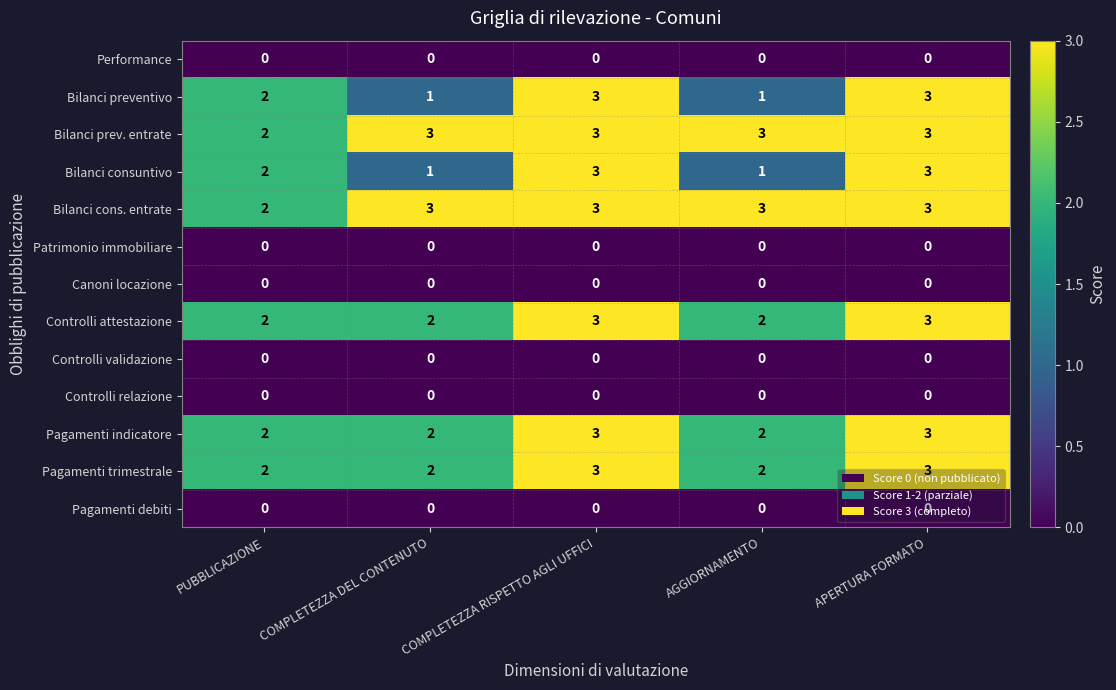

True or false: Bilanci consuntivo has a value of 1 at APERTURA FORMATO.

False